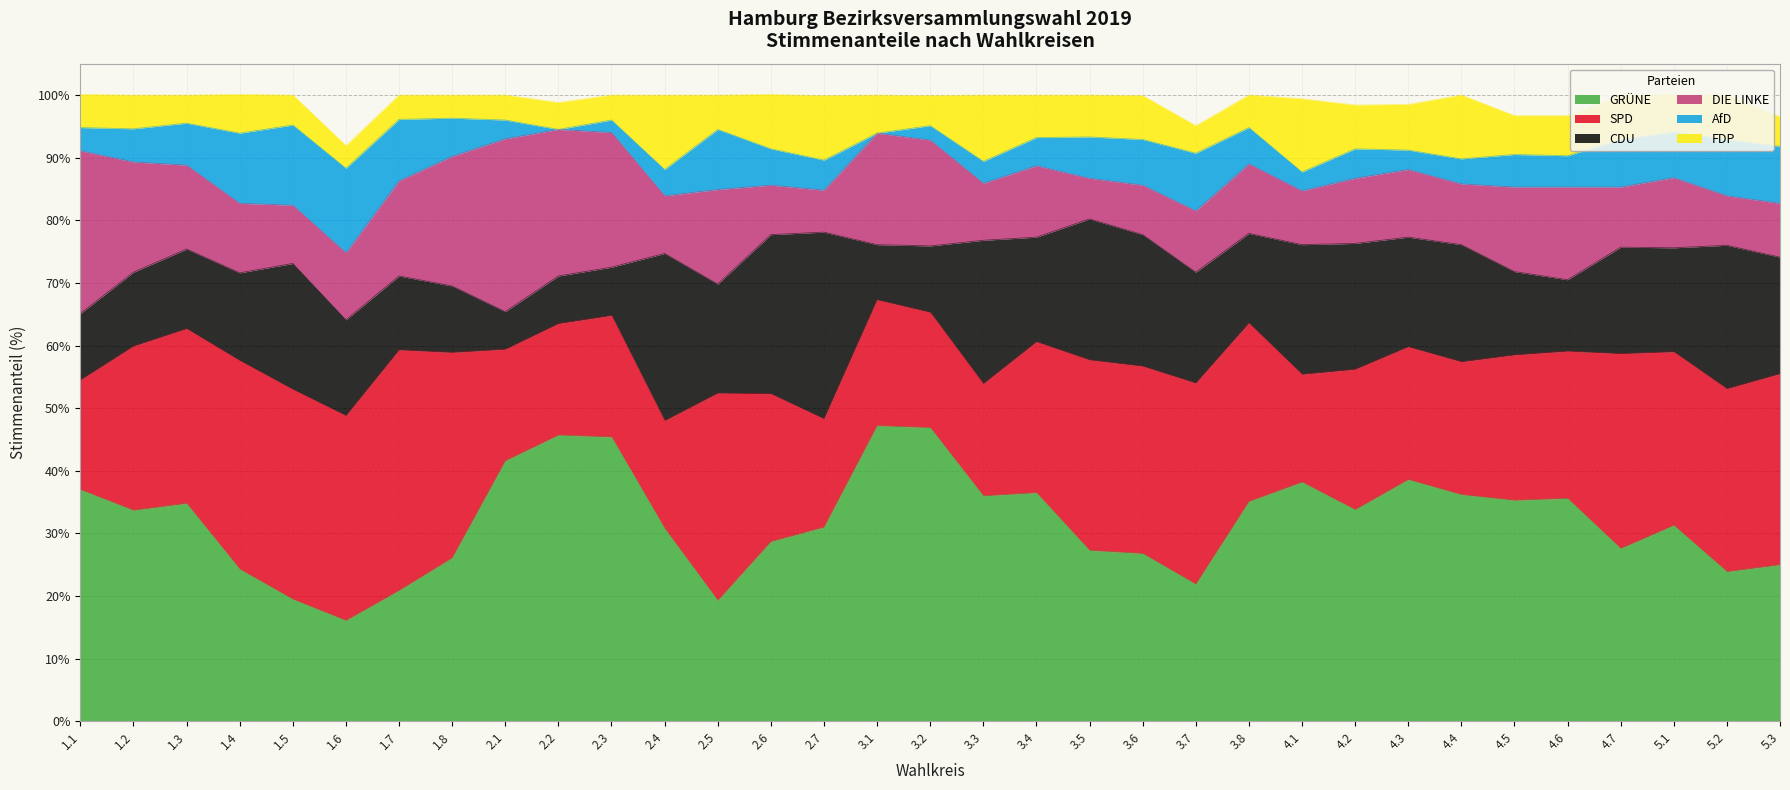

Which category has the highest value in the DIE LINKE series?

2.1